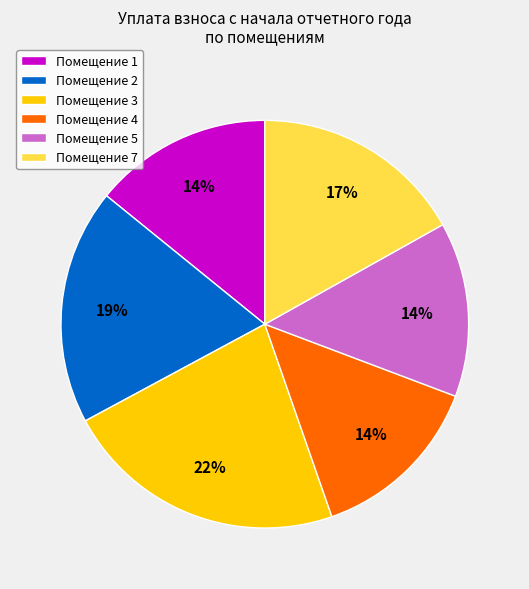

How many slices are in this pie chart?

6